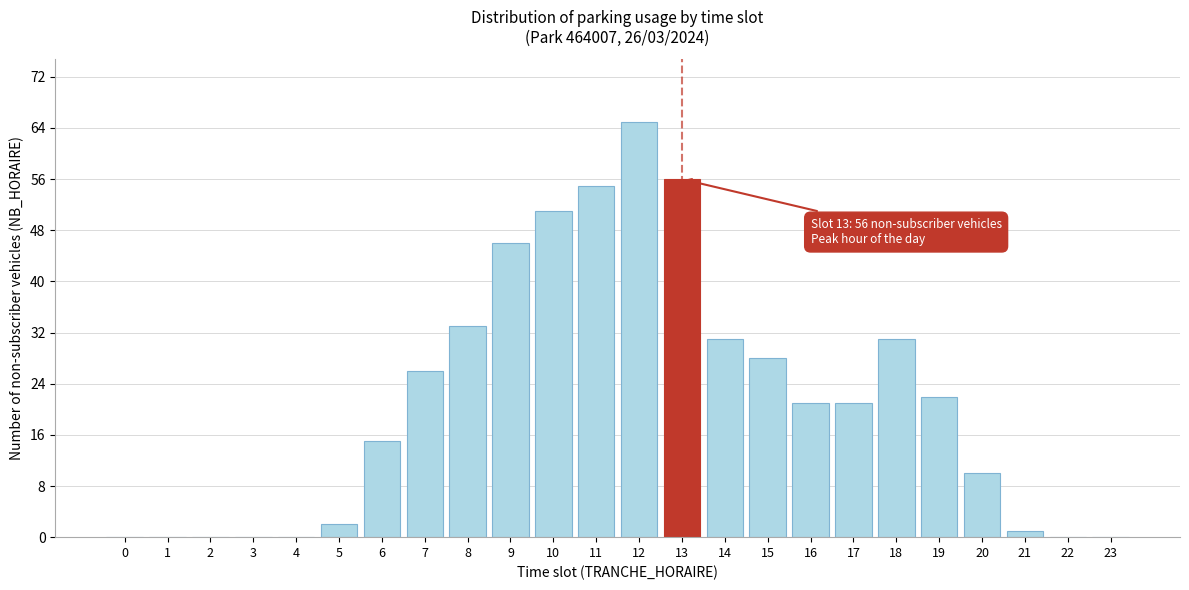

Reading right to left, list all the values displayed in this chart.

23=0	22=0	21=1	20=10	19=22	18=31	17=21	16=21	15=28	14=31	13=56	12=65	11=55	10=51	9=46	8=33	7=26	6=15	5=2	4=0	3=0	2=0	1=0	0=0